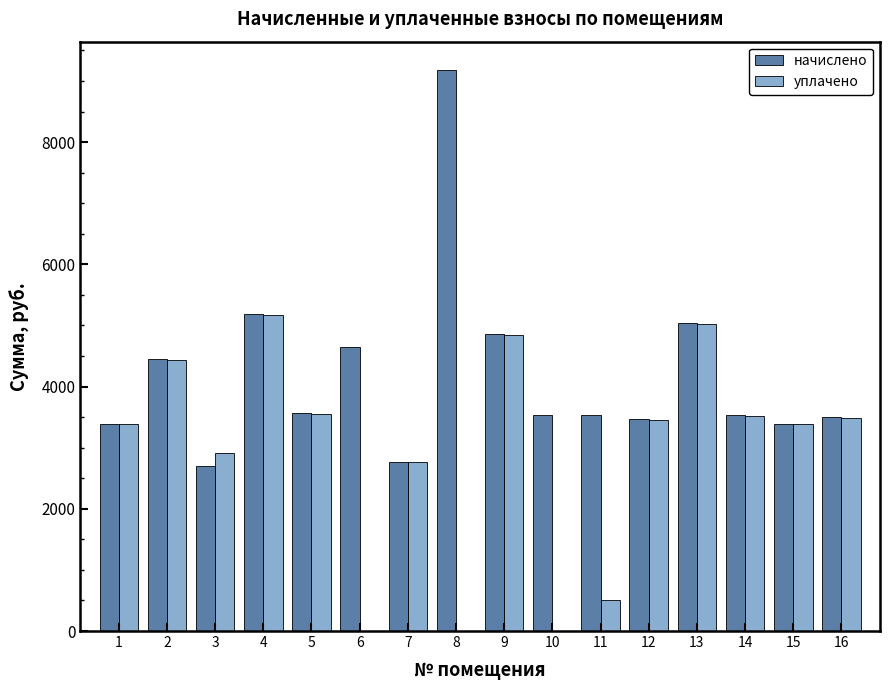

What are all the series names shown in the legend?

начислено, уплачено